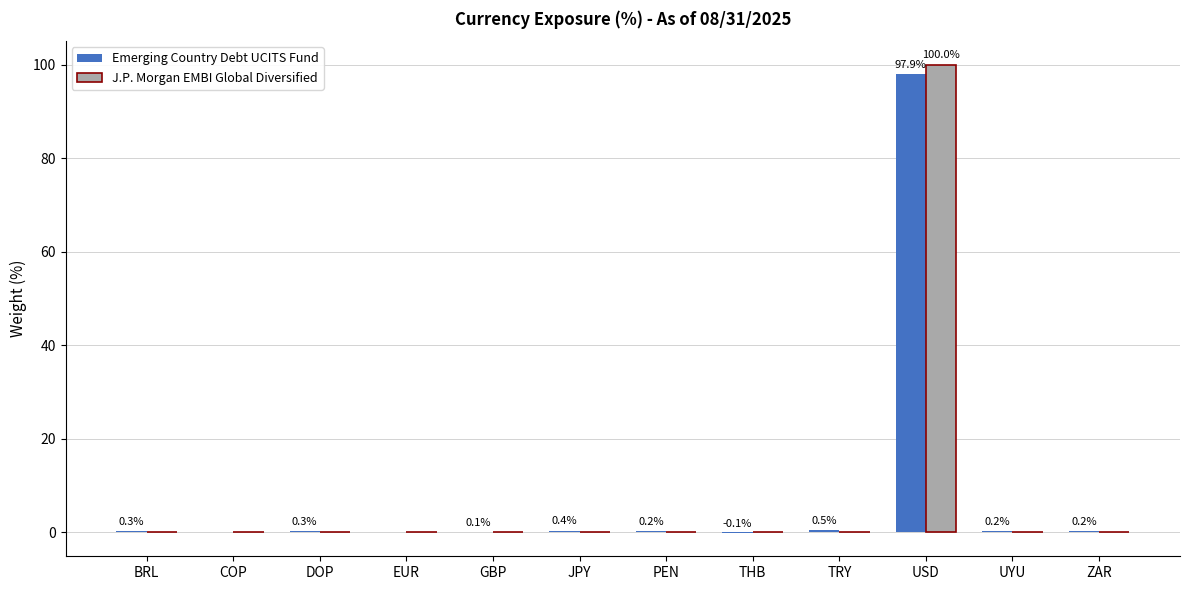

Is it true that J.P. Morgan EMBI Global Diversified equals 0.0 at THB?

True